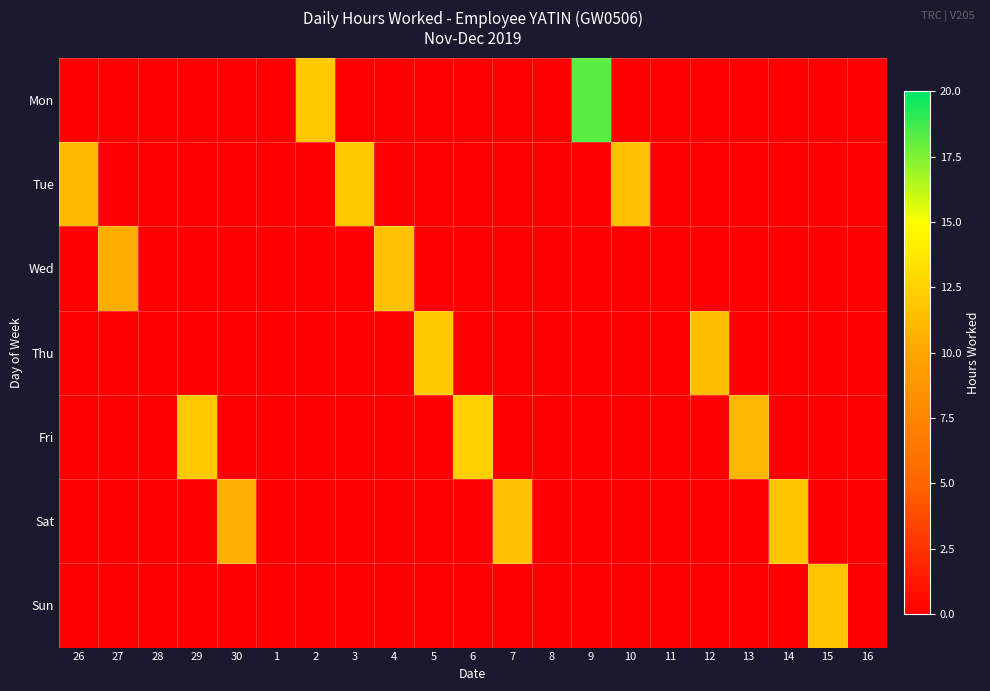

At 6, list the series in order from smallest to largest.

Mon, Tue, Wed, Thu, Sat, Sun, Fri